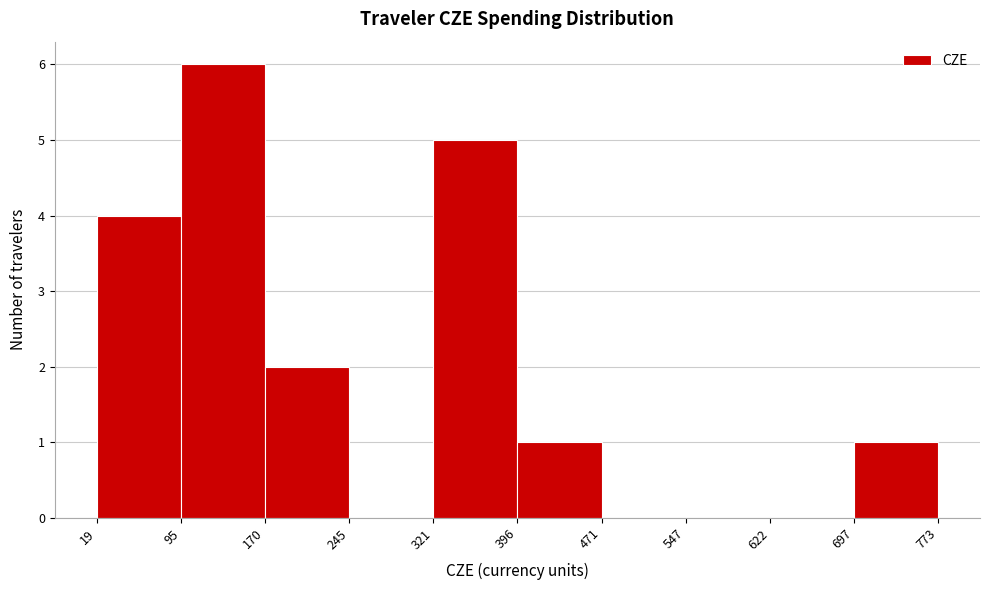

Reading left to right, list every bar in this chart as the range it spans on the x-axis followed by its height. The values are not printed on the chart, so give them approximately, as read against the axis.

19 to 95: 4
95 to 170: 6
170 to 245: 2
245 to 321: 0
321 to 396: 5
396 to 471: 1
471 to 547: 0
547 to 622: 0
622 to 697: 0
697 to 773: 1